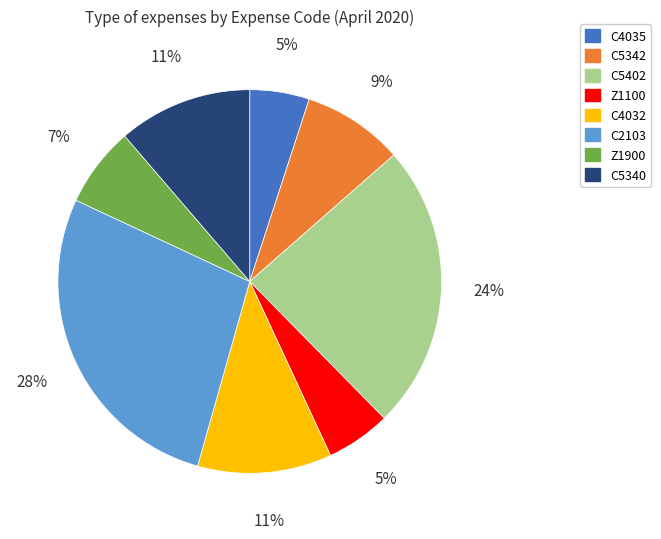

The Z1900 slice represents 7% of the pie. True or false?

True